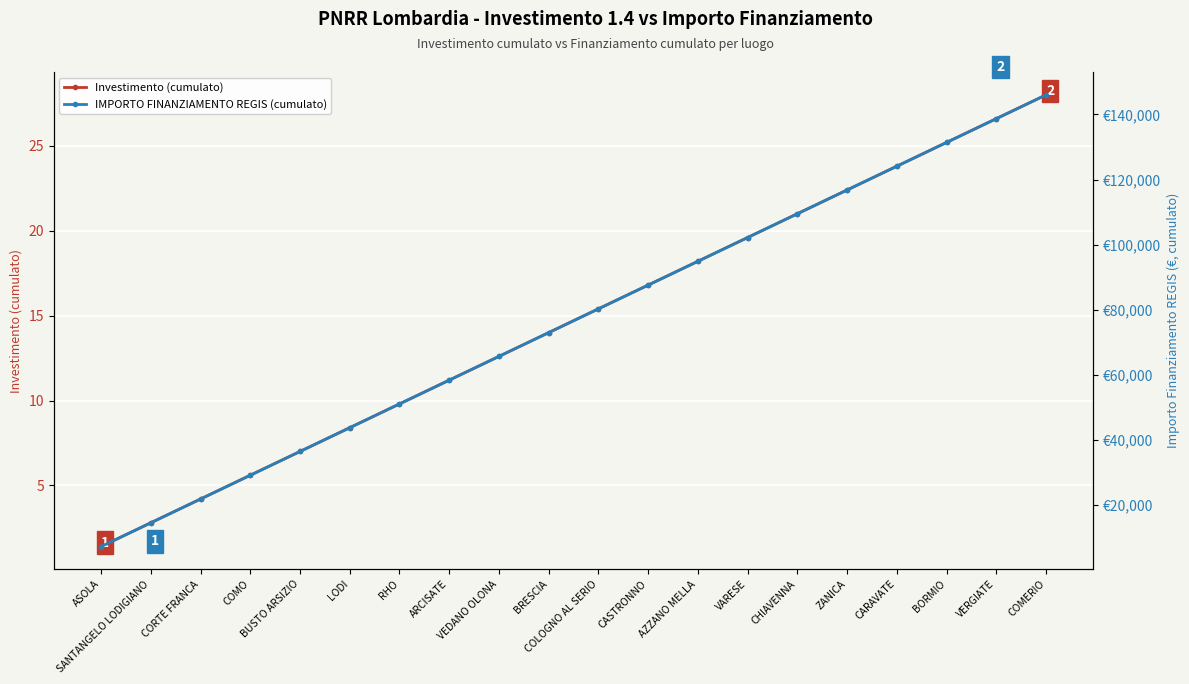

Reading left to right, what are all the values shown in this chart?

Investimento (cumulato): 1.4	2.8	4.2	5.6	7.0	8.4	9.8	11.2	12.6	14.0	15.4	16.8	18.2	19.6	21.0	22.4	23.8	25.2	26.6	28.0
IMPORTO FINANZIAMENTO REGIS (cumulato): 7301.0	14602.0	21903.0	29204.0	36505.0	43806.0	51107.0	58408.0	65709.0	73010.0	80311.0	87612.0	94913.0	102214.0	109515.0	116816.0	124117.0	131418.0	138719.0	146020.0